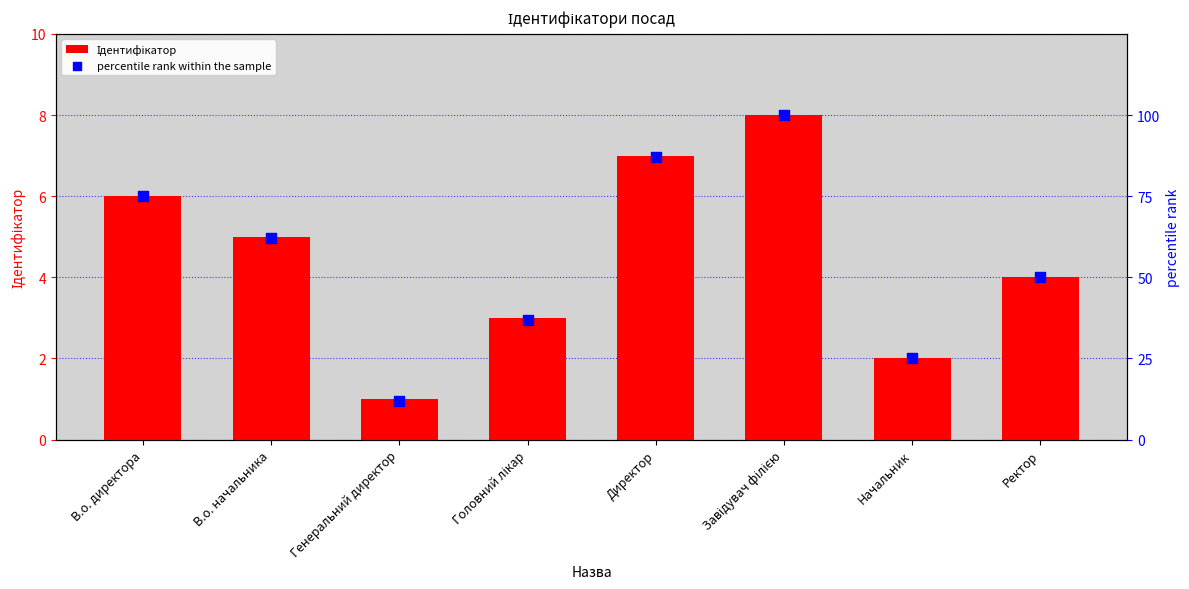

Is the value of percentile rank within the sample at Генеральний директор greater than the value of Ідентифікатор at В.о. начальника?

Yes